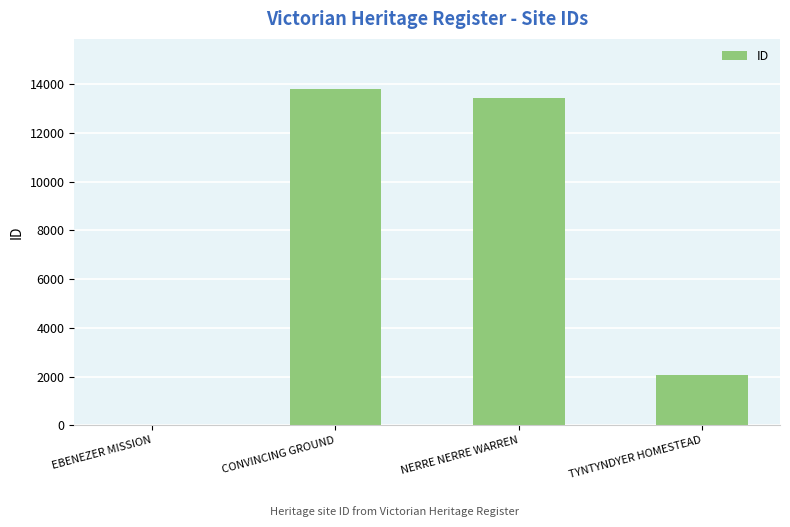

What is the average value?

7335